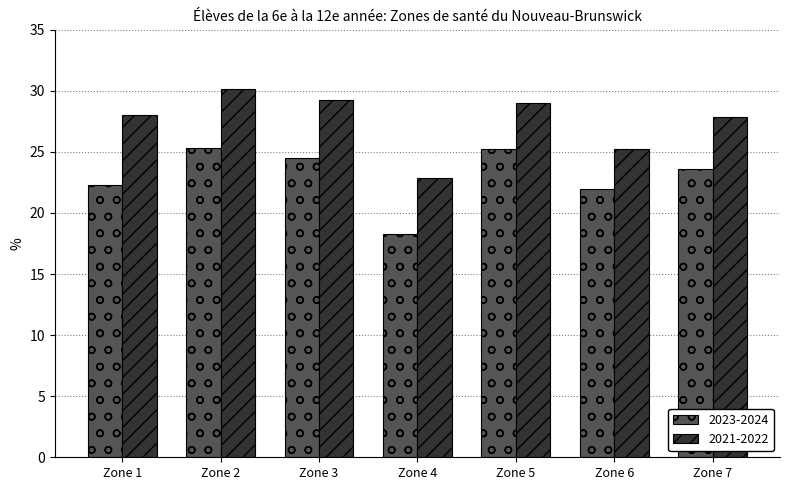

What is the lowest value of the 2023-2024 series?

18.3